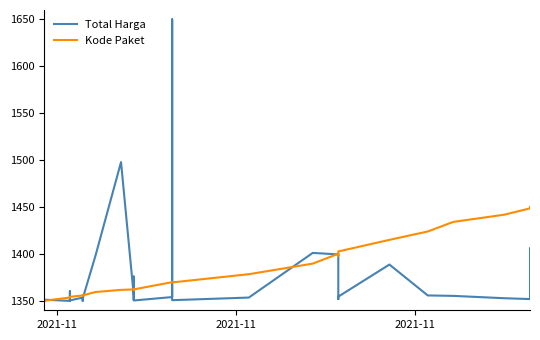

What are all the series names shown in the legend?

Total Harga, Kode Paket